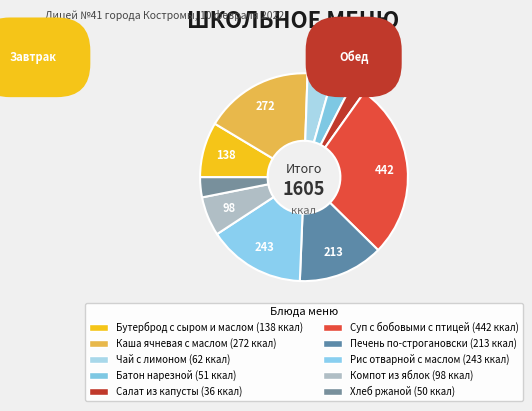

Count the number of slices in the pie.

10